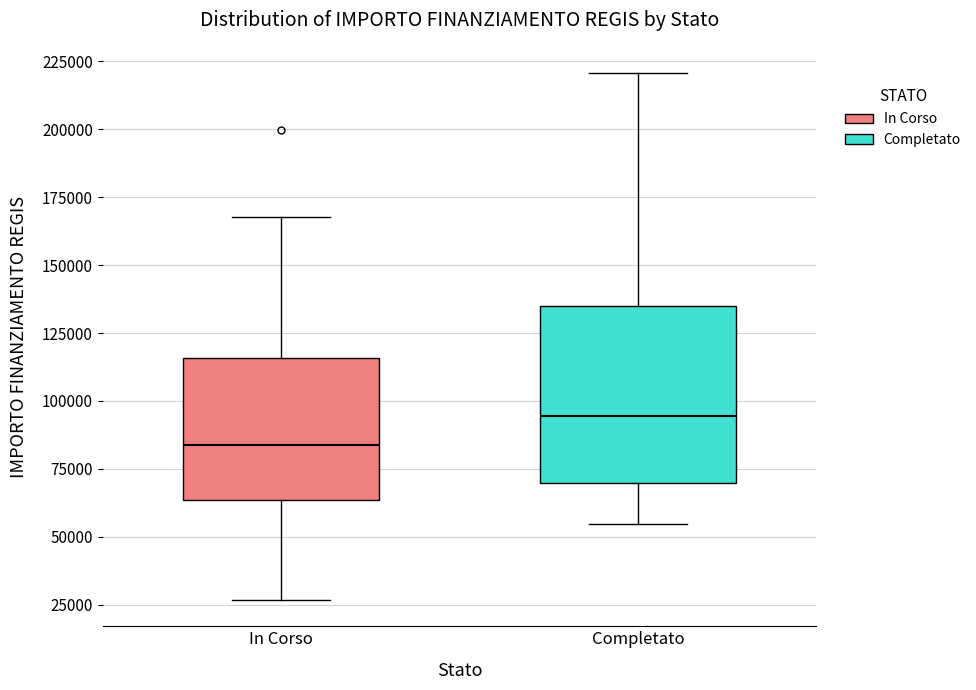

Reading left to right, read every box against the y-axis: the position of its median line, the range the box covers, and the ends of its whiskers. The values are not printed on the chart, so give them approximately, as read against the axis.

In Corso: median 85000, box 65000 to 115000, whiskers 25000 to 170000
Completato: median 95000, box 70000 to 135000, whiskers 55000 to 220000